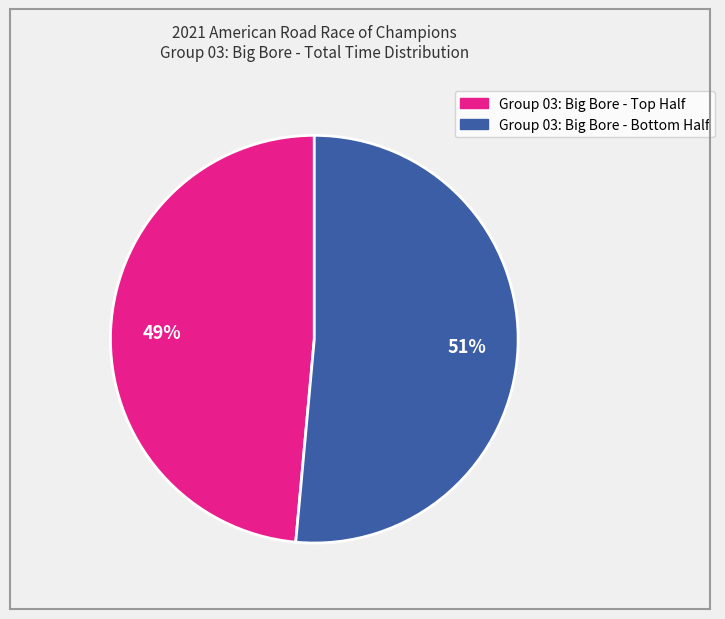

Is there any slice that represents more than half of the pie?

Yes